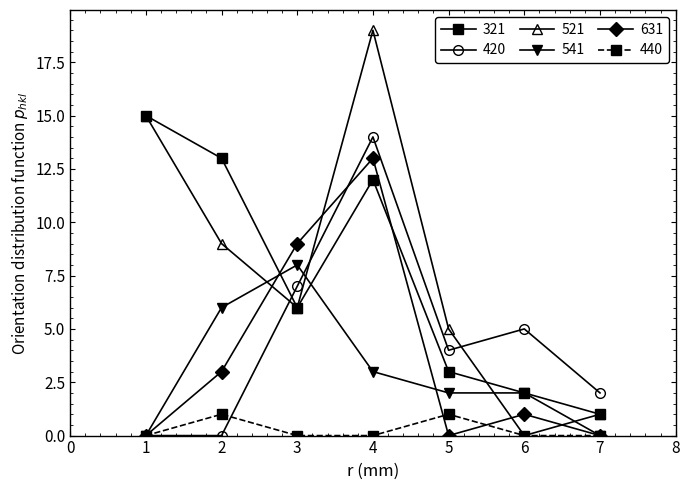

What is the value of the 321 point at the 3rd from the left?

6